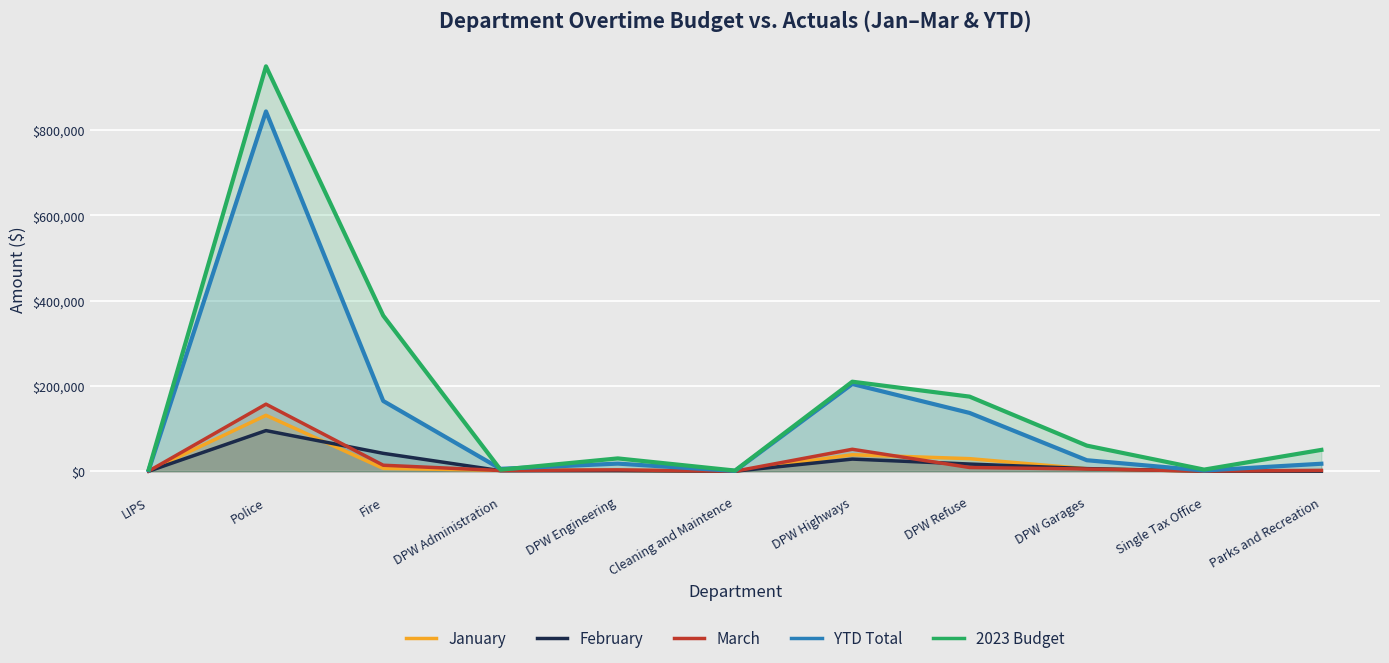

Which series has the largest total across all categories?

2023 Budget